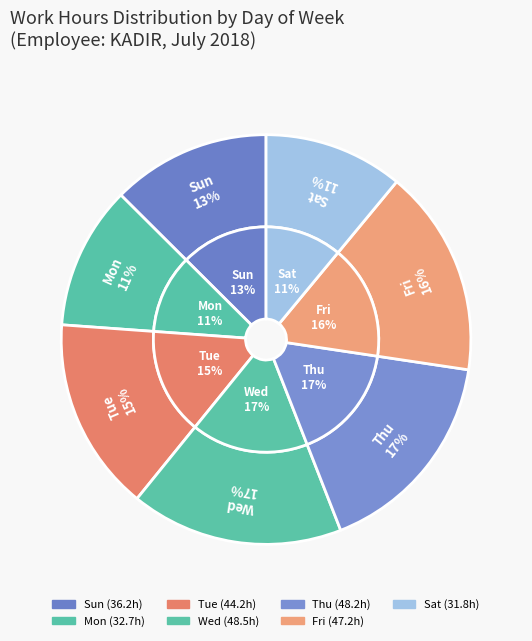

What is the ratio of the value at Wed to the value at Wed?

1.0